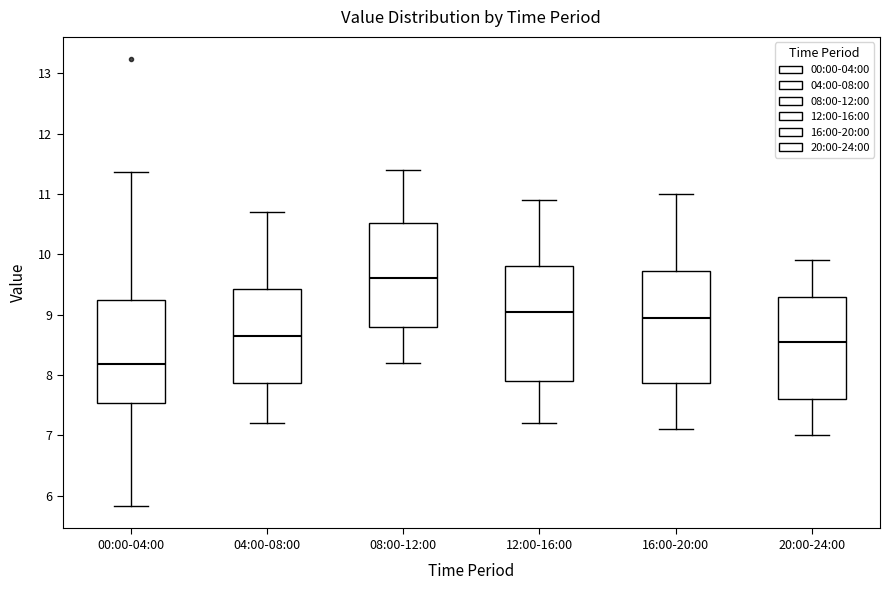

Reading left to right, read every box against the y-axis: the position of its median line, the range the box covers, and the ends of its whiskers. The values are not printed on the chart, so give them approximately, as read against the axis.

00:00-04:00: median 8.2, box 7.5 to 9.2, whiskers 5.8 to 11.4
04:00-08:00: median 8.7, box 7.9 to 9.4, whiskers 7.2 to 10.7
08:00-12:00: median 9.6, box 8.8 to 10.5, whiskers 8.2 to 11.4
12:00-16:00: median 9.1, box 7.9 to 9.8, whiskers 7.2 to 10.9
16:00-20:00: median 9.0, box 7.9 to 9.7, whiskers 7.1 to 11.0
20:00-24:00: median 8.6, box 7.6 to 9.3, whiskers 7.0 to 9.9